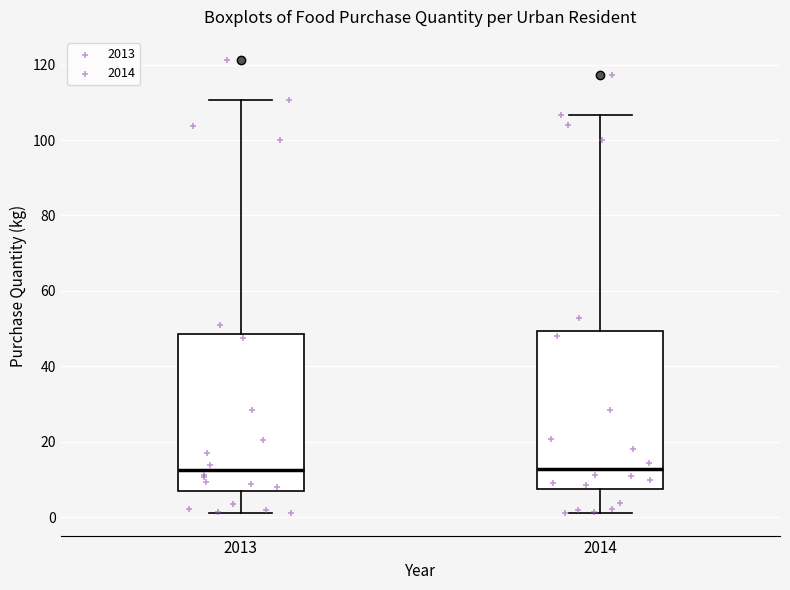

Where does the median line of the box at x = 2014 sit on the y-axis? The values are not printed on the chart, so give them approximately, as read against the axis.

12